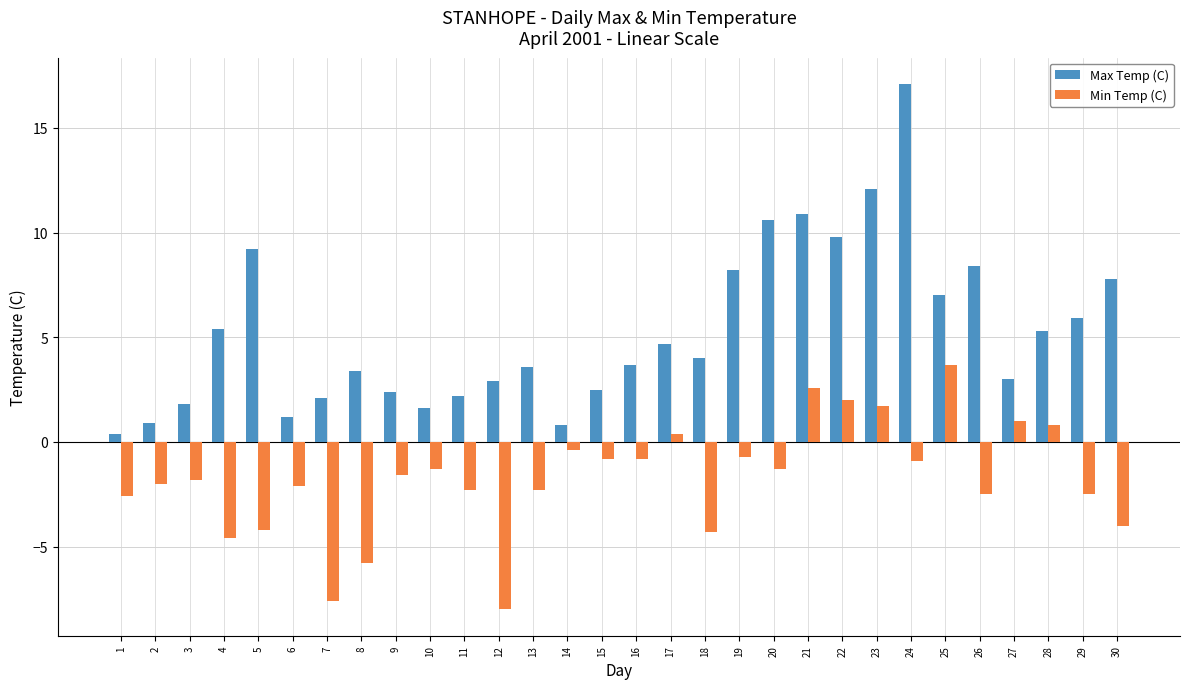

What are all the series names shown in the legend?

Max Temp (C), Min Temp (C)